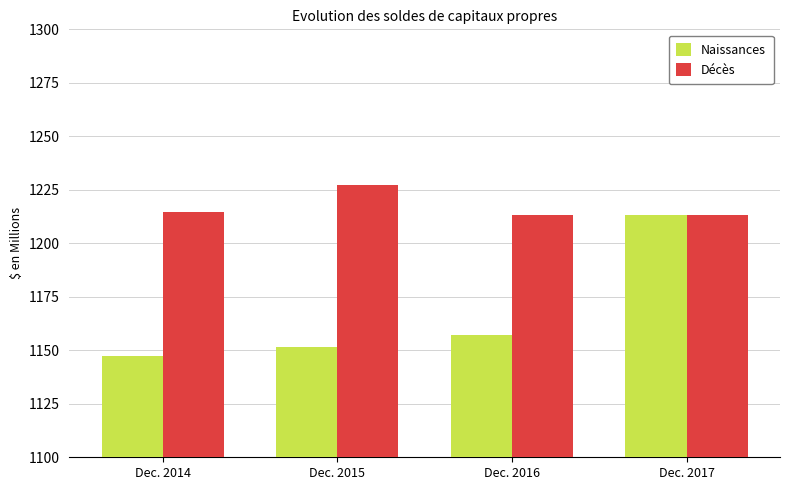

Rank the series at Dec. 2016 from lowest to highest value.

Naissances, Décès